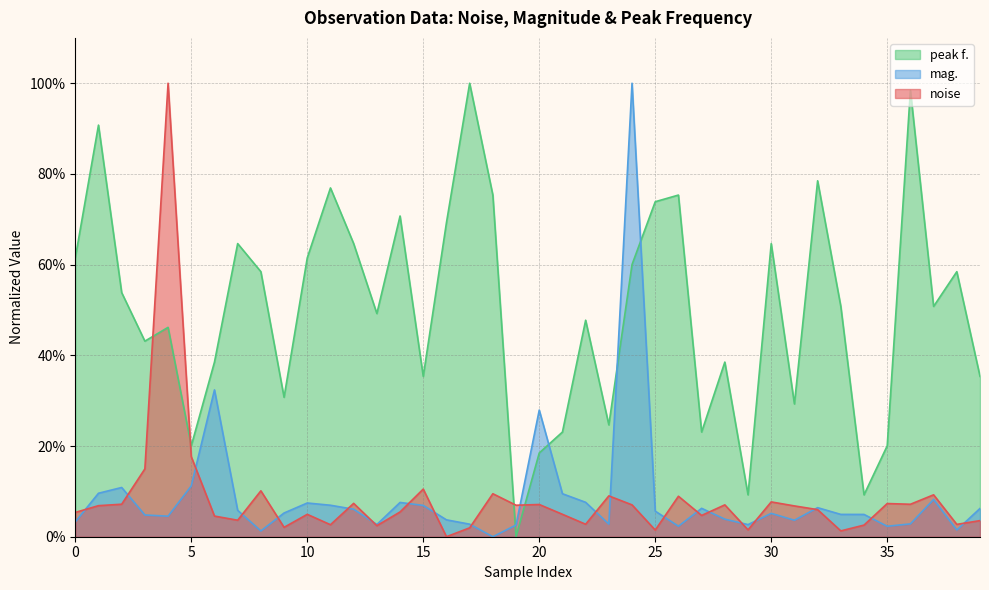

At which category is the sum across all series the highest?

24